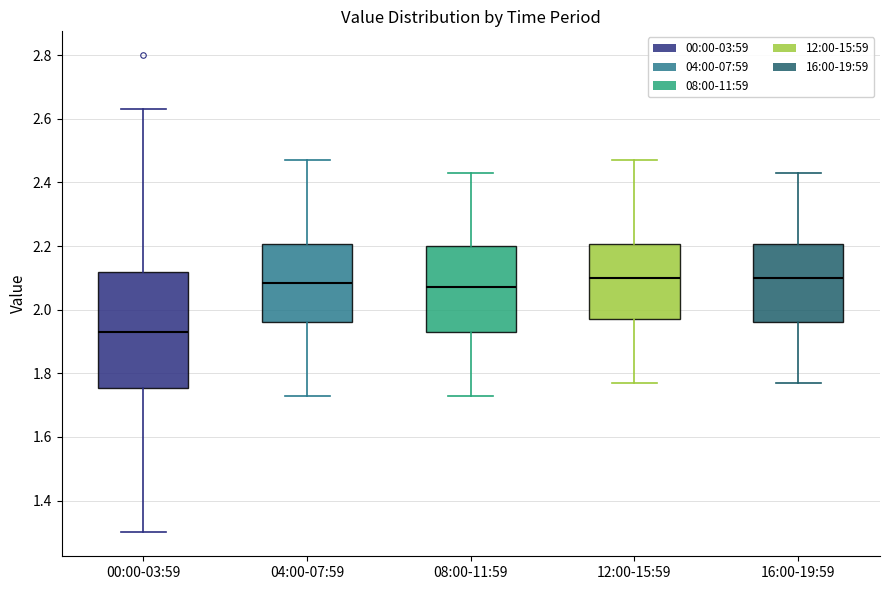

Comparing the boxes themselves (not the whiskers), which one is the tallest?

00:00-03:59